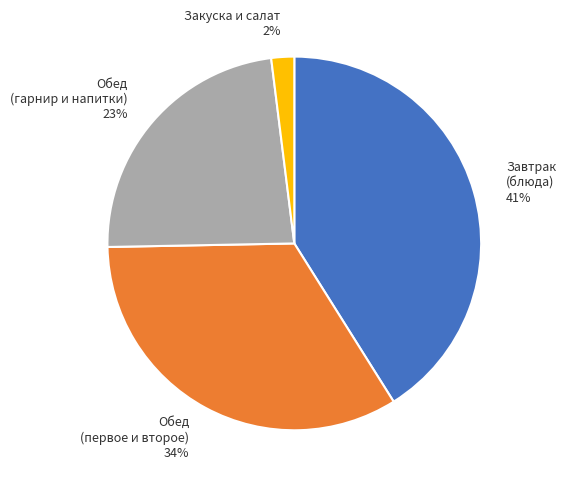

To the nearest percent, what is the combined percentage of Закуска и салат 2% and Обед (гарнир и напитки) 23%?

25%